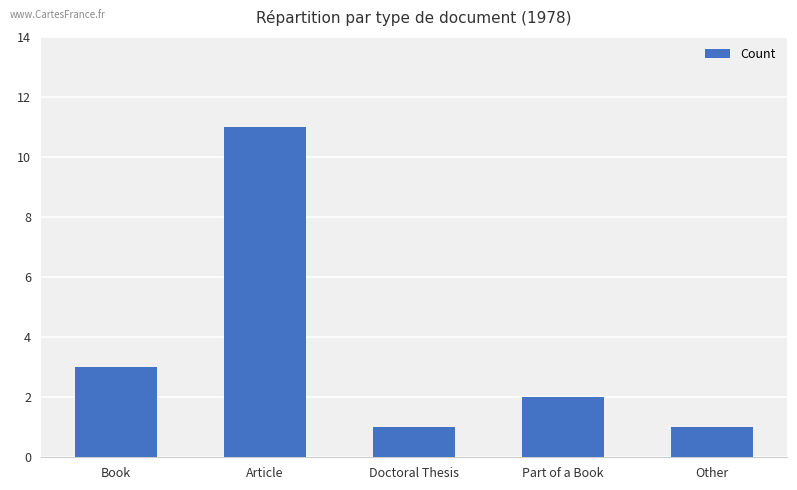

What is the ratio of the value at Part of a Book to the value at Article?

0.2